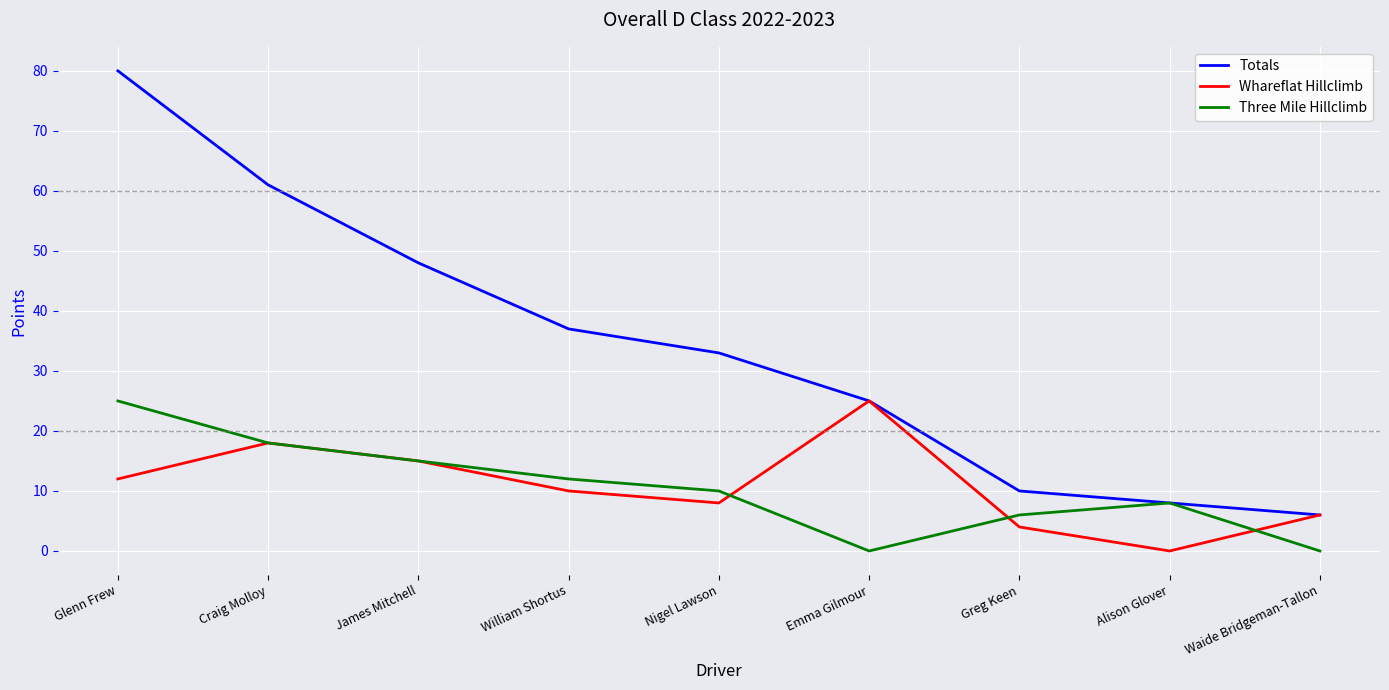

Which label corresponds to the largest value in the chart?

Glenn Frew